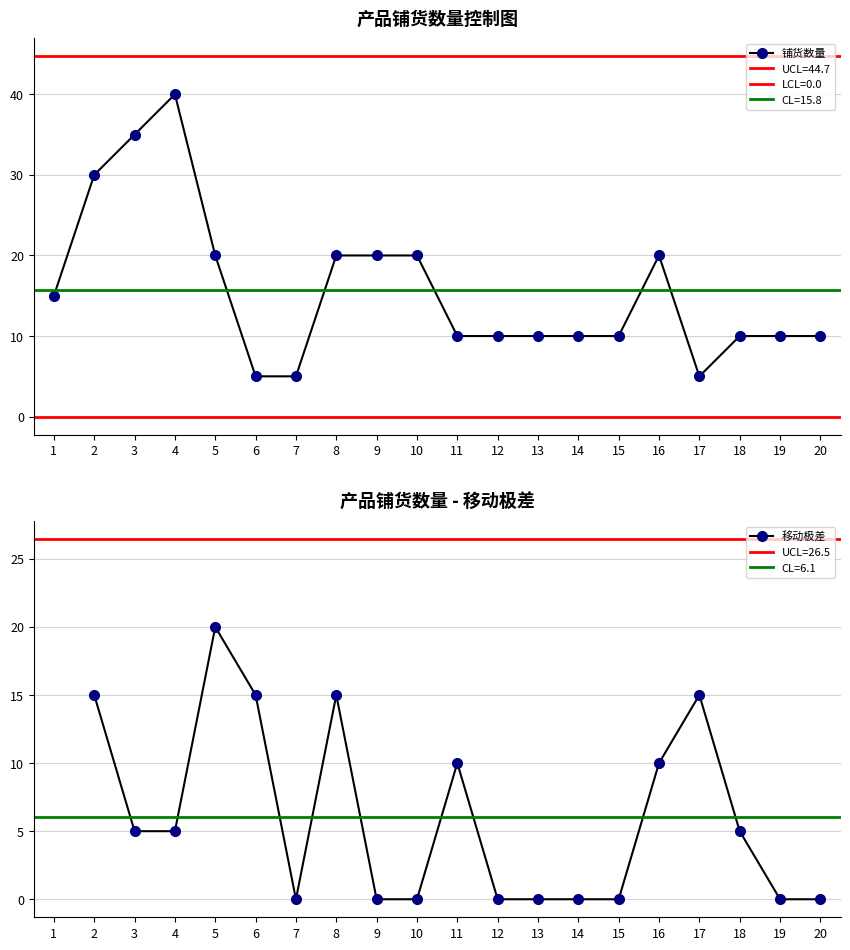

What is the value of the 铺货数量 point at the 3rd from the left?

35